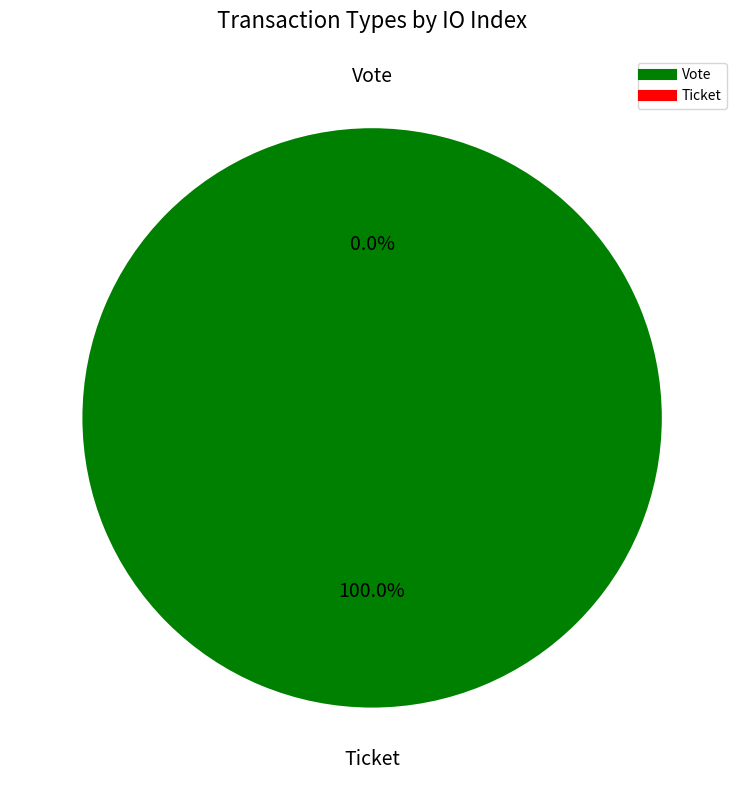

To the nearest percent, what is the average slice percentage?

50%